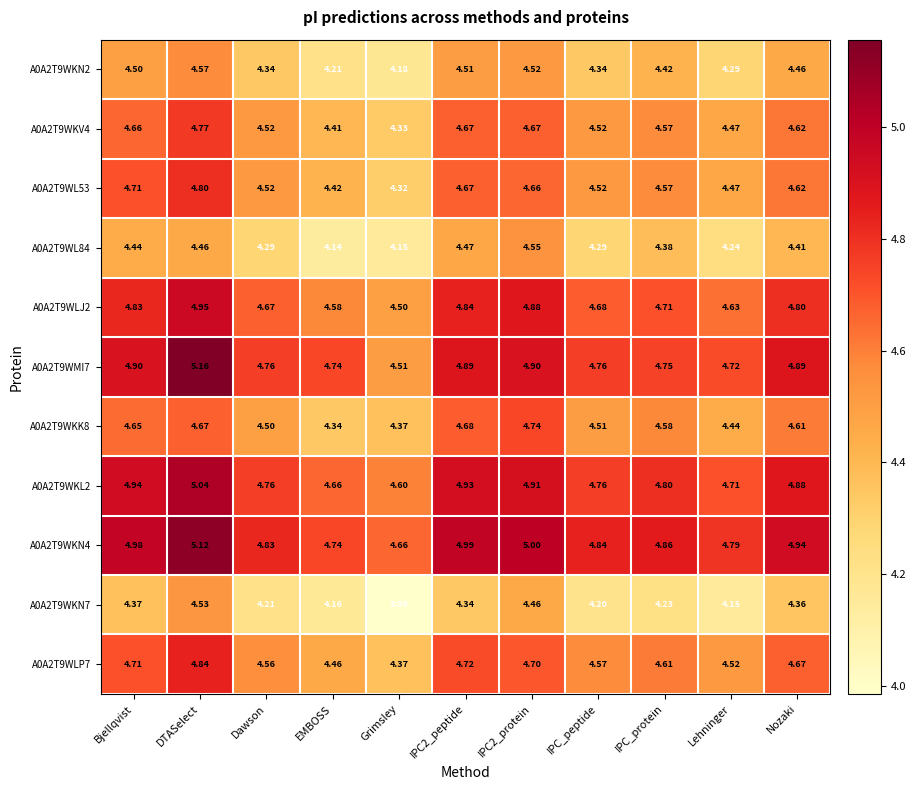

Where is A0A2T9WKK8 nearest to the value 4?

EMBOSS